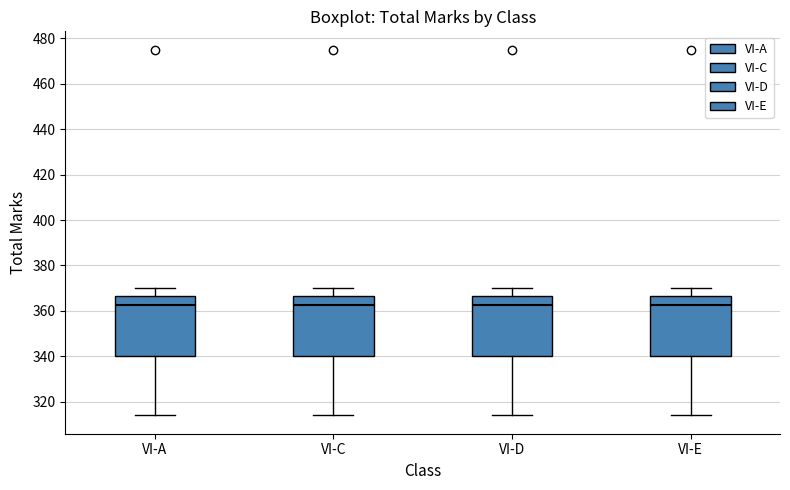

Where is the upper edge of the box for VI-E on the y-axis? The values are not printed on the chart, so give them approximately, as read against the axis.

366